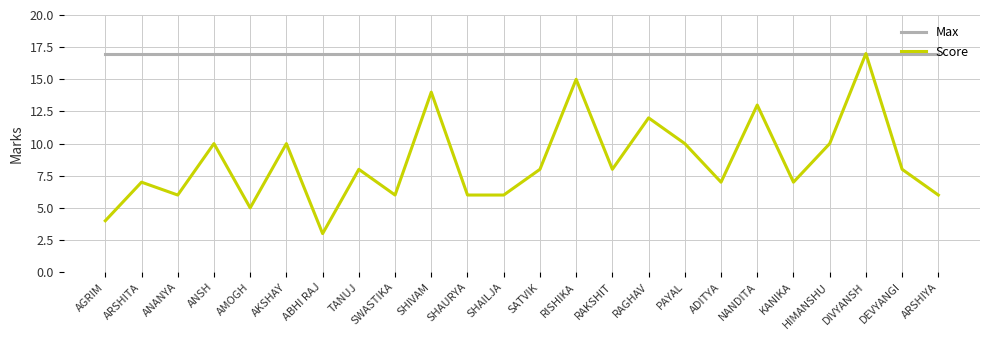

What is the total value across all series at SHAILJA?

23